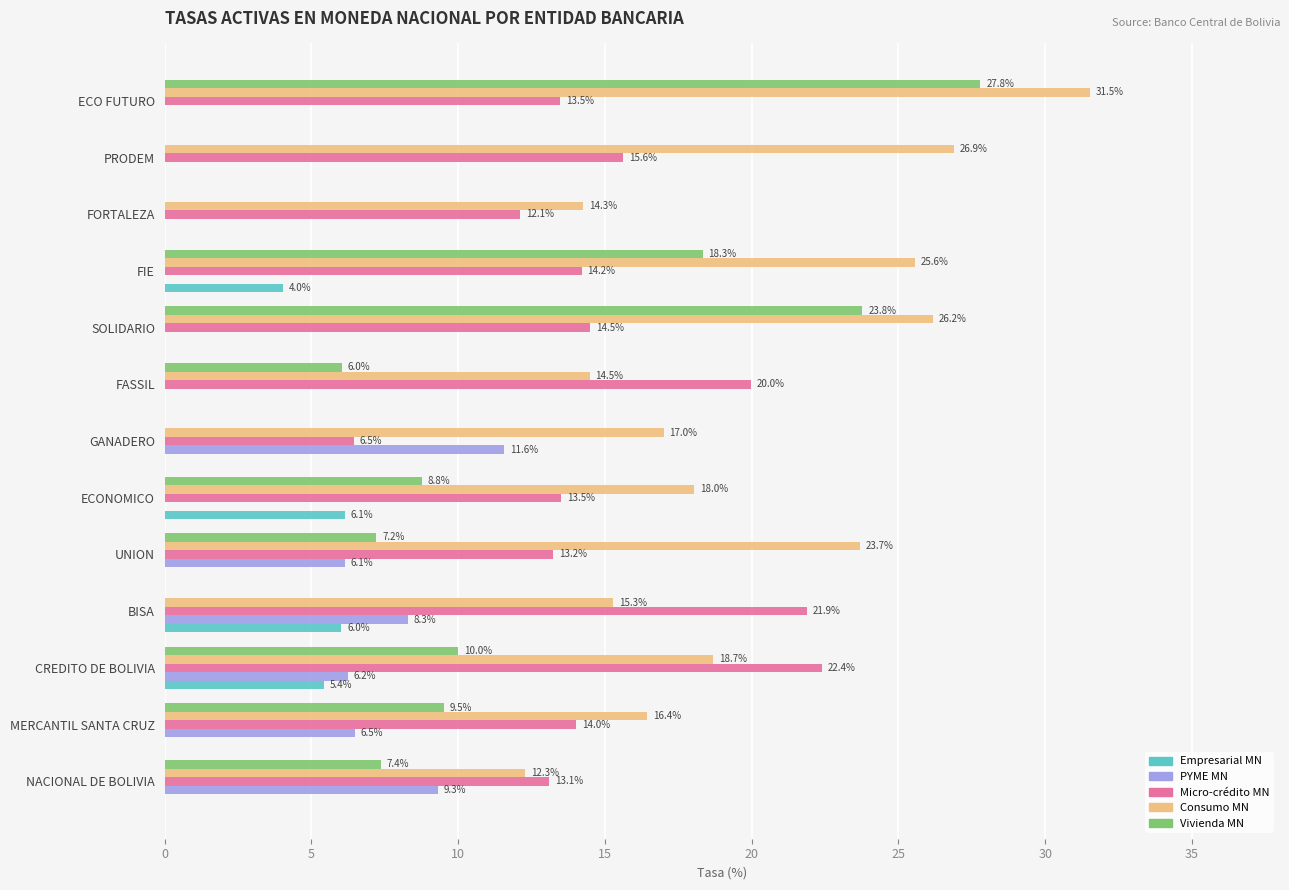

At which category is the sum across all series the highest?

ECO FUTURO